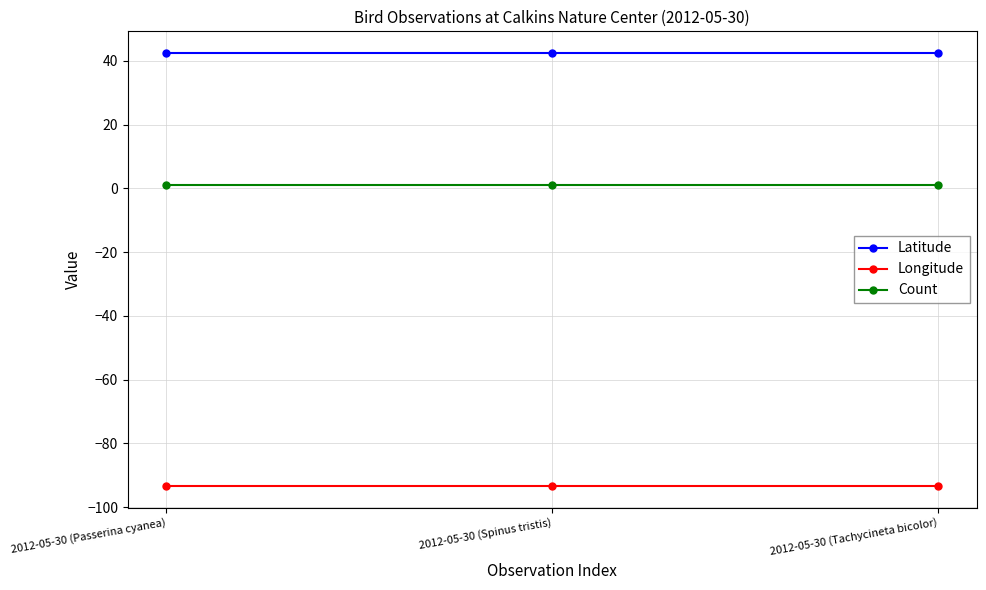

What is the sum of all Count values?

3.0